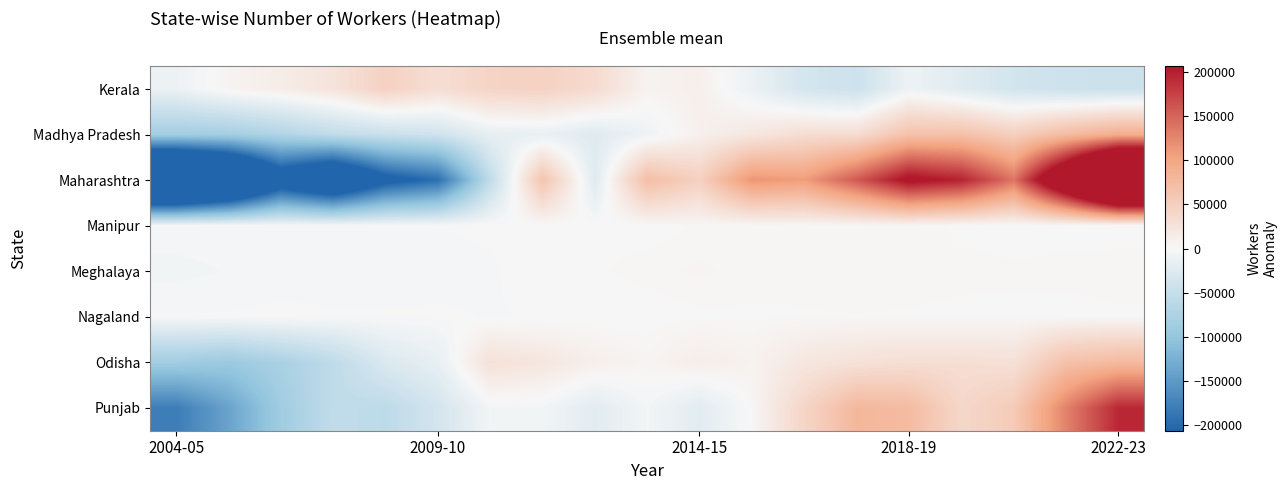

Reading left to right, extract all data points from this chart.

Kerala: -10268.7	4725.3	12778.3	23886.3	46288.3	30668.3	42890.3	45647.3	34827.3	5300.3	9570.3	-11716.7	-34819.7	-42965.7	-9631.7	-23316.7	-36847.7	-43077.7	-43937.7
Madhya Pradesh: -84492.8	-82528.8	-70181.8	-54289.8	-45907.8	-39018.8	-16177.8	-14824.8	-24545.8	-9123.8	8588.2	19668.2	32037.2	32727.2	66392.2	67204.2	49464.2	73911.2	91099.2
Maharashtra: -442838.1	-378189.1	-252057.1	-304340.1	-223236.1	-194913.1	-54414.1	63557.9	-24096.1	71250.9	47912.9	113807.9	107923.9	157127.9	216354.9	197350.9	137519.9	291851.9	469423.9
Manipur: -3066.7	-2939.7	-2760.7	-2231.7	-2360.7	-1723.7	-779.7	-121.7	539.3	314.3	1894.3	2308.3	2268.3	2660.3	2884.3	1001.3	434.3	942.3	738.3
Meghalaya: -5860.6	-4663.6	-3486.6	-3691.6	-3694.6	-3281.6	-2160.6	555.4	1217.4	2732.4	3604.4	2546.4	2251.4	2492.4	2536.4	2369.4	1992.4	2140.4	2400.4
Nagaland: -1337.4	-1214.4	-453.4	-1175.4	-1201.4	-993.4	-1769.4	-1474.4	-992.4	-366.4	1173.6	1197.6	1439.6	1557.6	1403.6	921.6	1062.6	932.6	1288.6
Odisha: -86214.3	-92674.3	-77725.3	-57644.3	-28146.3	-15164.3	26483.7	20650.7	10158.7	3867.7	11915.7	6232.7	19868.7	26115.7	30143.7	30534.7	27999.7	67478.7	76117.7
Punjab: -180028.9	-139101.9	-87260.9	-54462.9	-58280.9	-35514.9	-4819.9	-5528.9	-21721.9	-4328.9	-21897.9	1760.1	41516.1	79417.1	74254.1	39084.1	54957.1	128177.1	193783.1